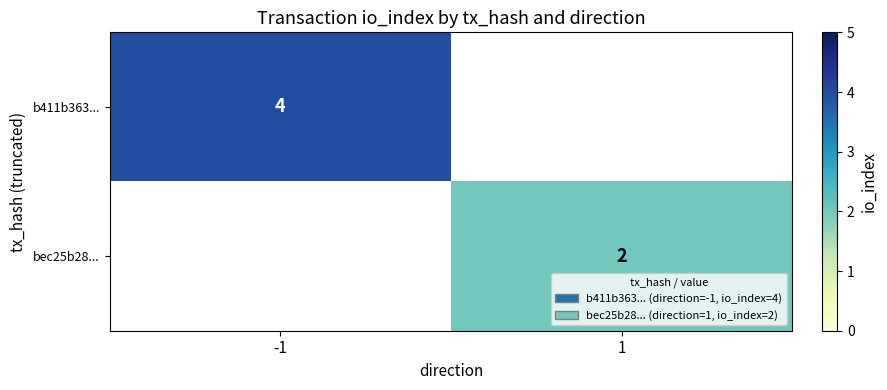

The value of b411b363... at -1 is 4. True or false?

True